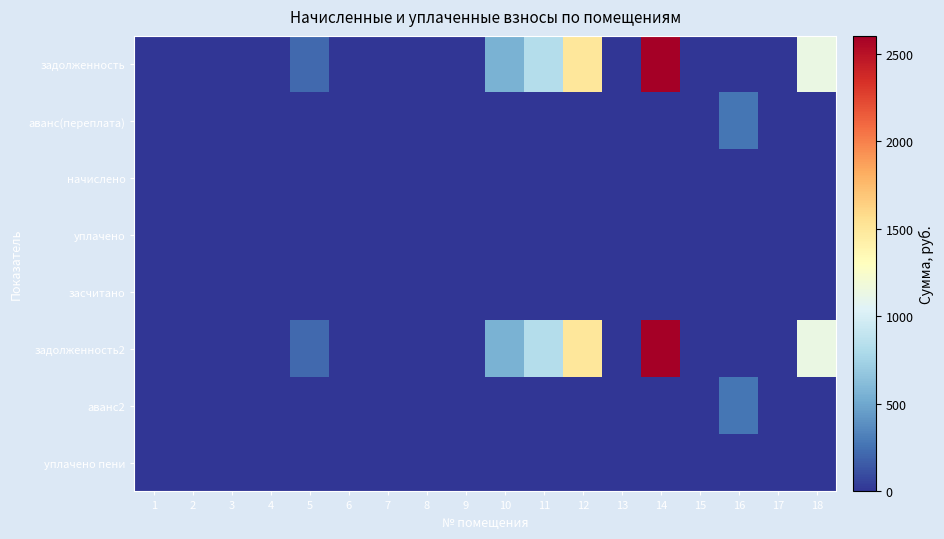

How many categories are shown in the chart?

18